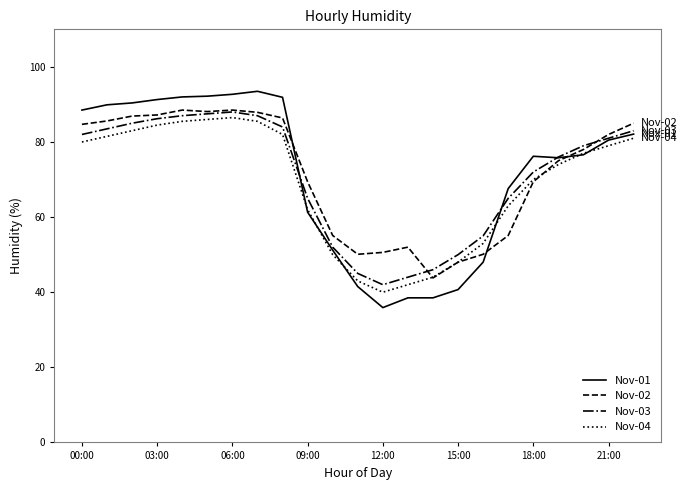

What is the greatest value displayed?

93.5